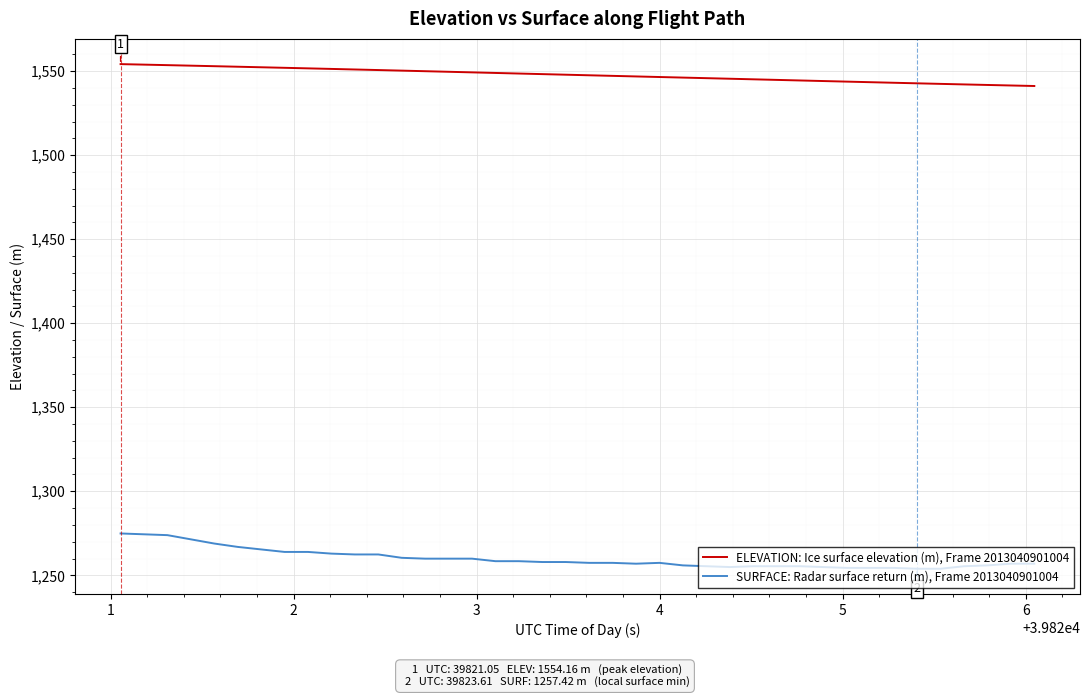

List the series in order of their peak value, lowest first.

SURFACE: Radar surface return (m), Frame 2013040901004, ELEVATION: Ice surface elevation (m), Frame 2013040901004